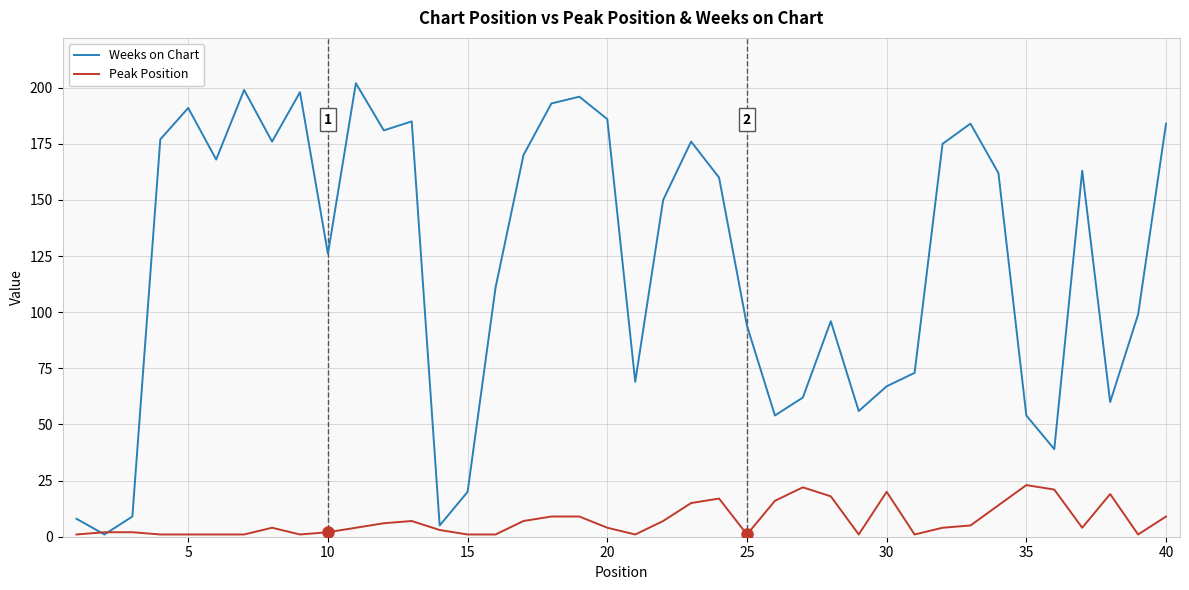

Rank the series by their maximum value, from highest to lowest.

Weeks on Chart, Peak Position